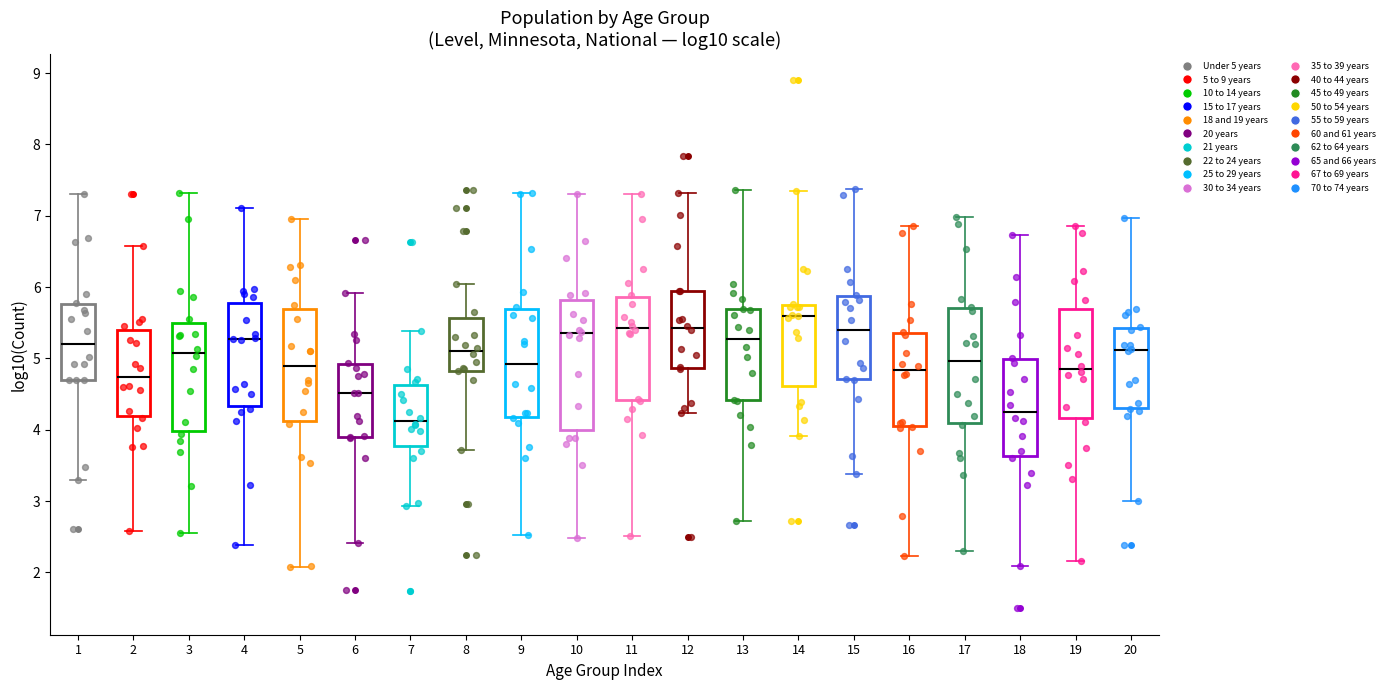

Reading left to right, transcribe this box plot: for each box, give where its median line is, the range the box spans, and where its two whiskers end, as read against the y-axis. The values are not printed on the chart, so give them approximately, as read against the axis.

1: median 5.2, box 4.7 to 5.8, whiskers 3.3 to 7.3
2: median 4.7, box 4.2 to 5.4, whiskers 2.6 to 6.6
3: median 5.1, box 4.0 to 5.5, whiskers 2.6 to 7.3
4: median 5.3, box 4.3 to 5.8, whiskers 2.4 to 7.1
5: median 4.9, box 4.1 to 5.7, whiskers 2.1 to 7.0
6: median 4.5, box 3.9 to 4.9, whiskers 2.4 to 5.9
7: median 4.1, box 3.8 to 4.6, whiskers 2.9 to 5.4
8: median 5.1, box 4.8 to 5.6, whiskers 3.7 to 6.0
9: median 4.9, box 4.2 to 5.7, whiskers 2.5 to 7.3
10: median 5.4, box 4.0 to 5.8, whiskers 2.5 to 7.3
11: median 5.4, box 4.4 to 5.9, whiskers 2.5 to 7.3
12: median 5.4, box 4.9 to 5.9, whiskers 4.2 to 7.3
13: median 5.3, box 4.4 to 5.7, whiskers 2.7 to 7.4
14: median 5.6, box 4.6 to 5.7, whiskers 3.9 to 7.3
15: median 5.4, box 4.7 to 5.9, whiskers 3.4 to 7.4
16: median 4.8, box 4.1 to 5.4, whiskers 2.2 to 6.9
17: median 5.0, box 4.1 to 5.7, whiskers 2.3 to 7.0
18: median 4.3, box 3.6 to 5.0, whiskers 2.1 to 6.7
19: median 4.8, box 4.2 to 5.7, whiskers 2.2 to 6.9
20: median 5.1, box 4.3 to 5.4, whiskers 3.0 to 7.0